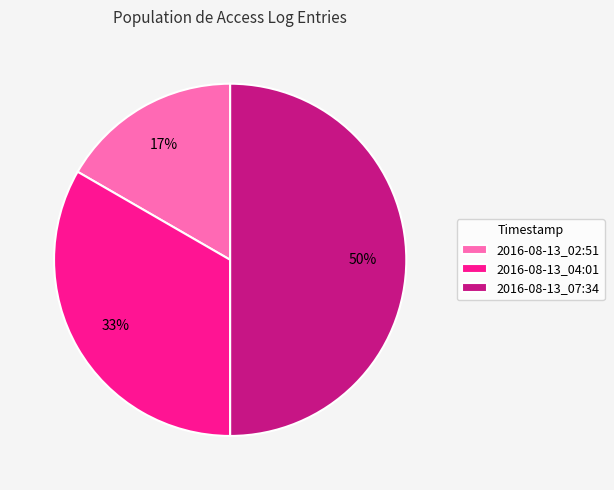

Which category has the smallest portion of the pie?

2016-08-13_02:51